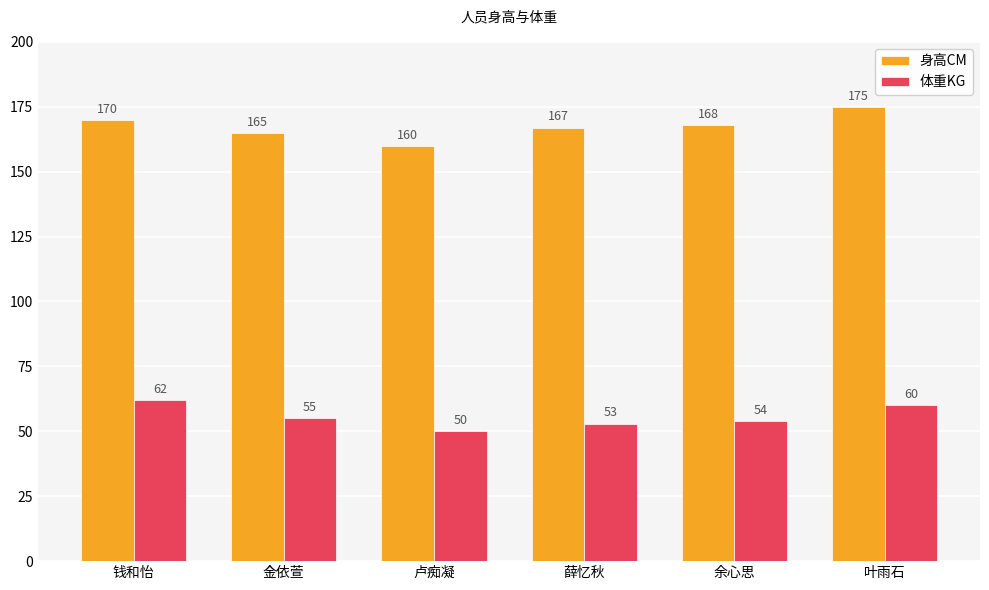

What is the average value of the 身高CM series?

168